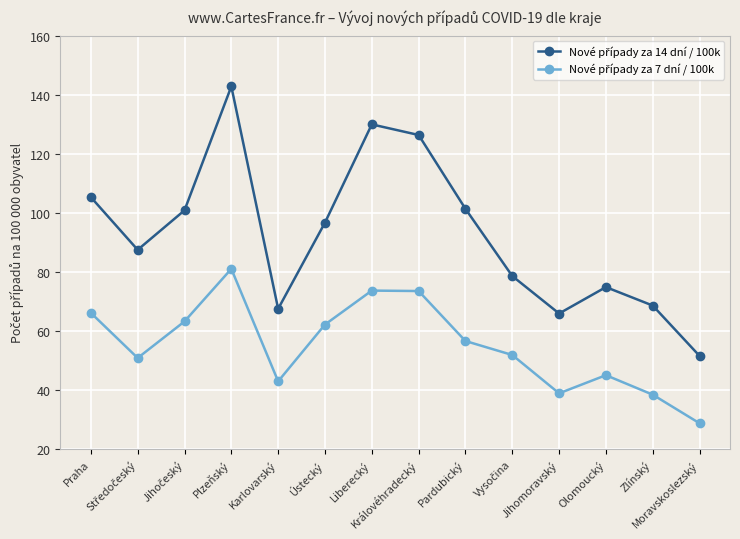

What is the maximum value shown in the chart?

142.8